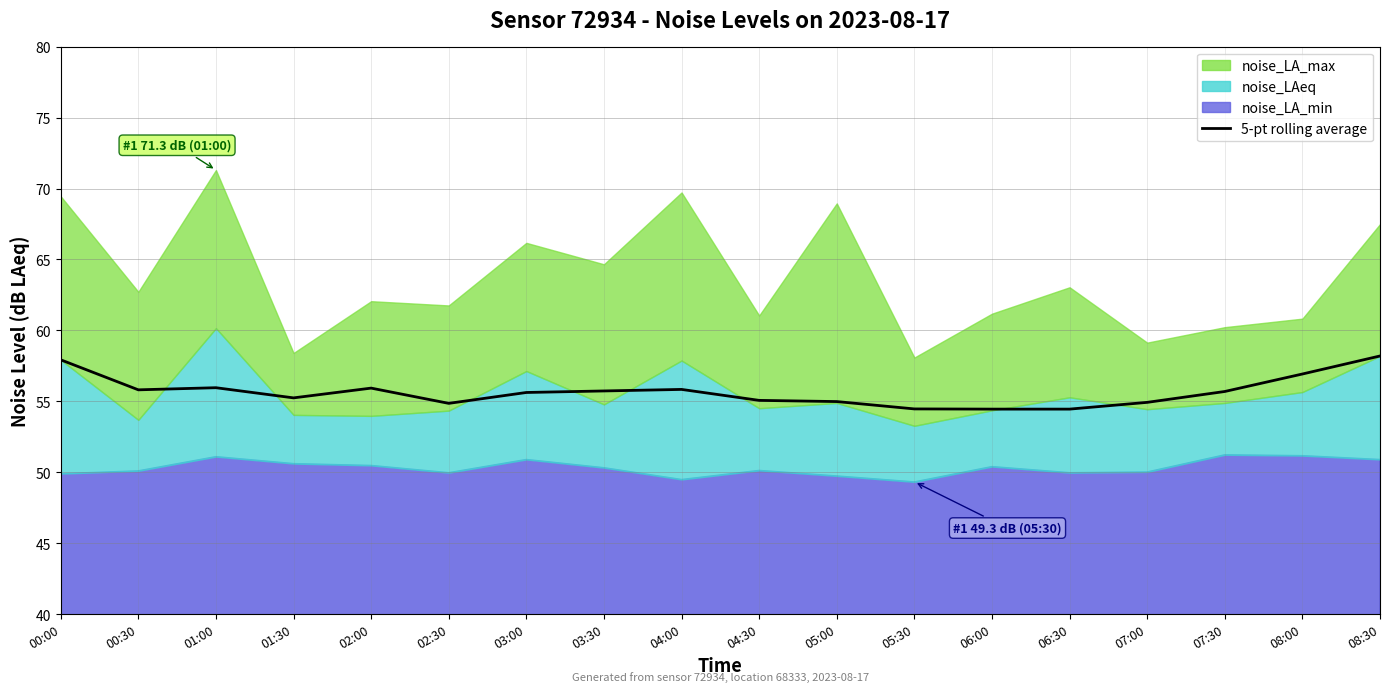

Reading left to right, extract all data points from this chart.

57.9	55.8	56.0	55.2	55.9	54.9	55.6	55.7	55.8	55.1	55.0	54.5	54.5	54.5	54.9	55.7	56.9	58.2